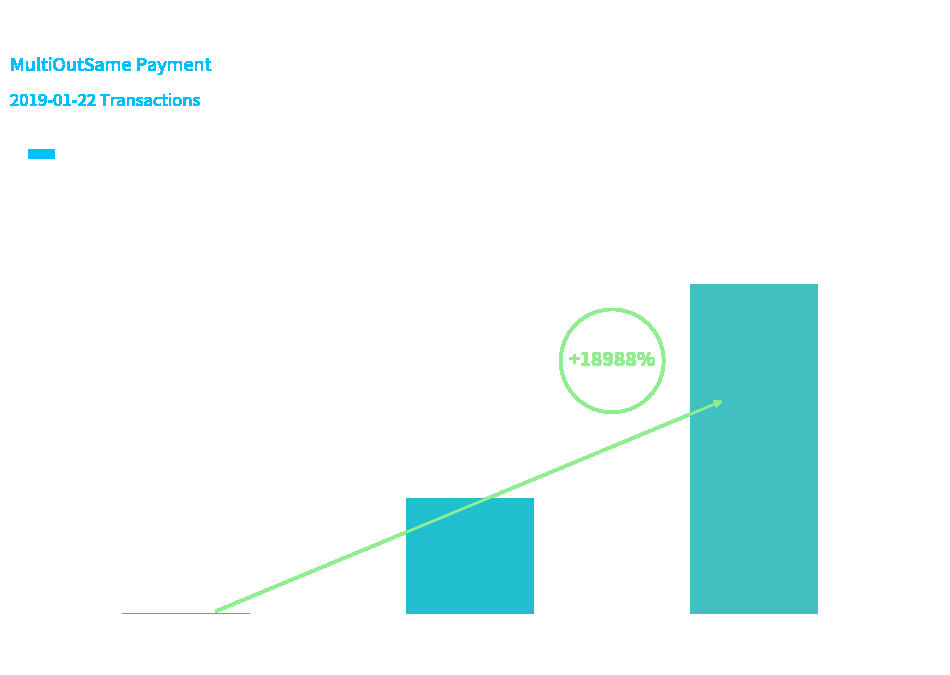

What is the average value?

5.1